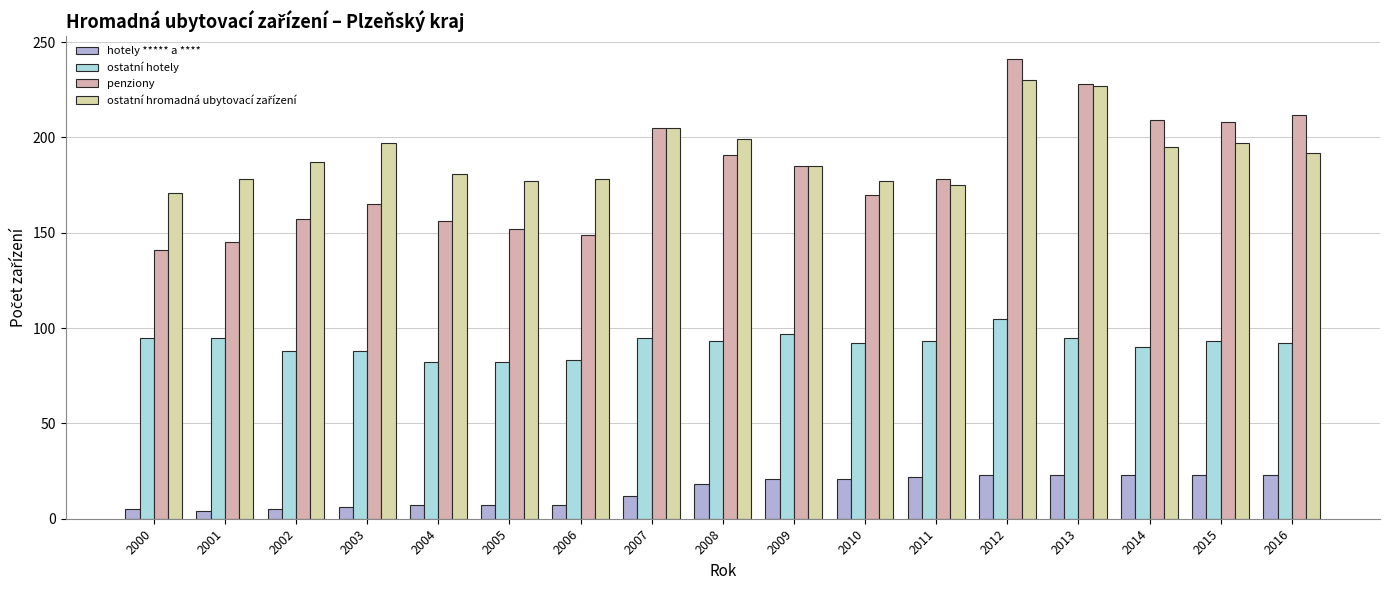

At which category does the chart reach its peak across all series?

2012